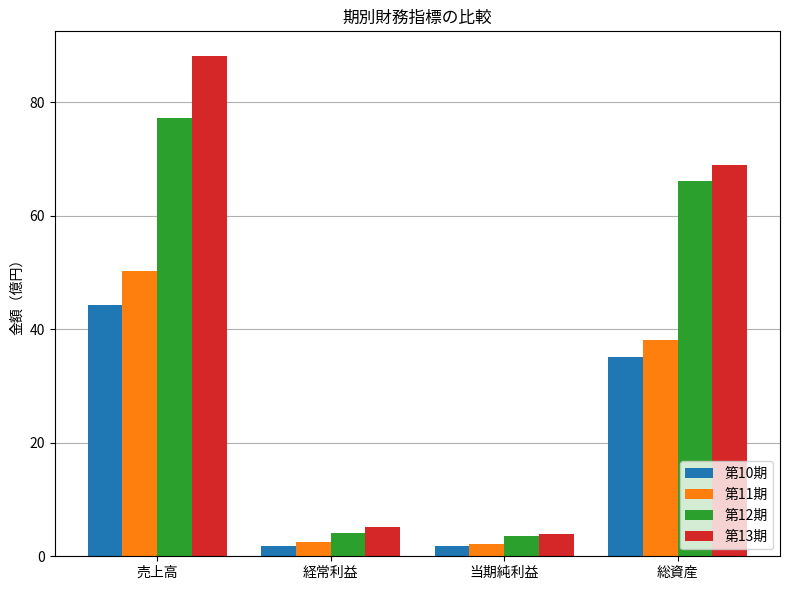

What is the total value across all series at 当期純利益?

11.4